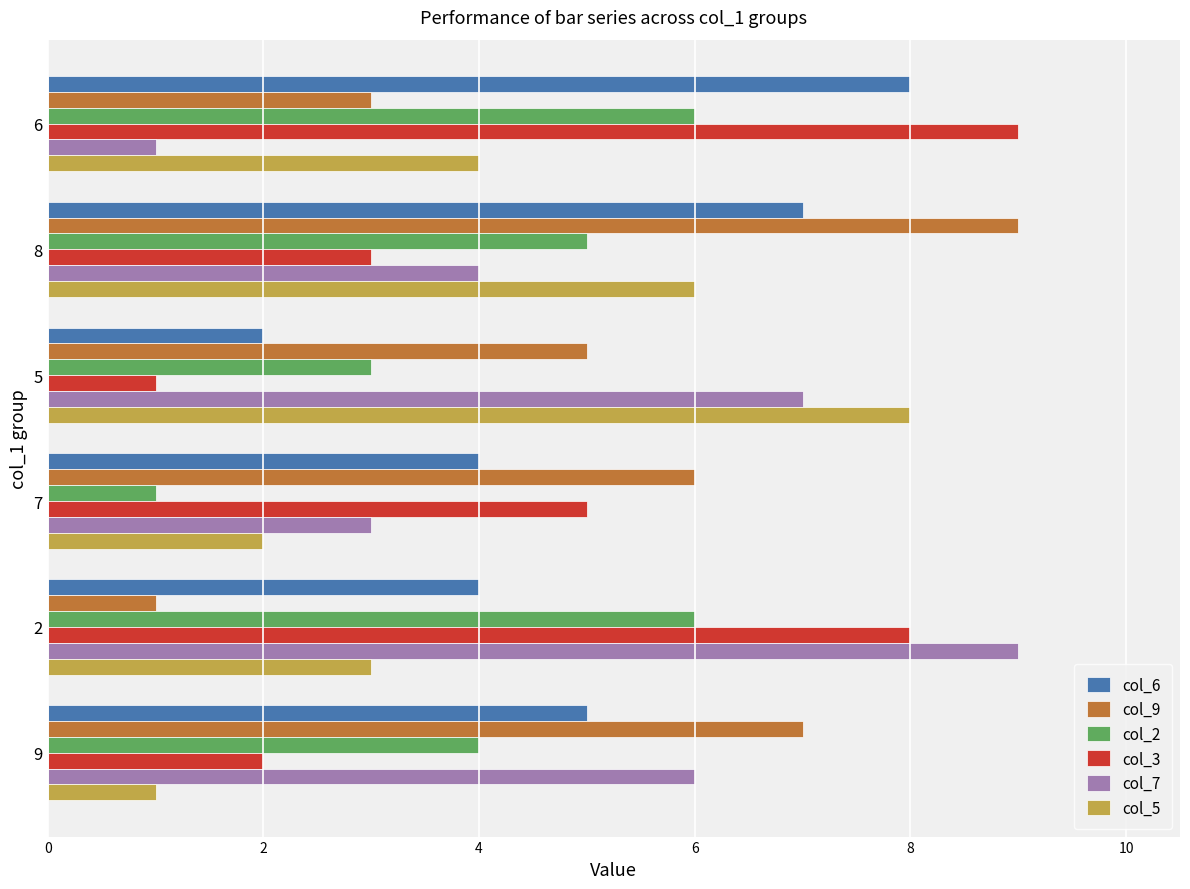

Is it true that col_9 equals 10 at 7?

False